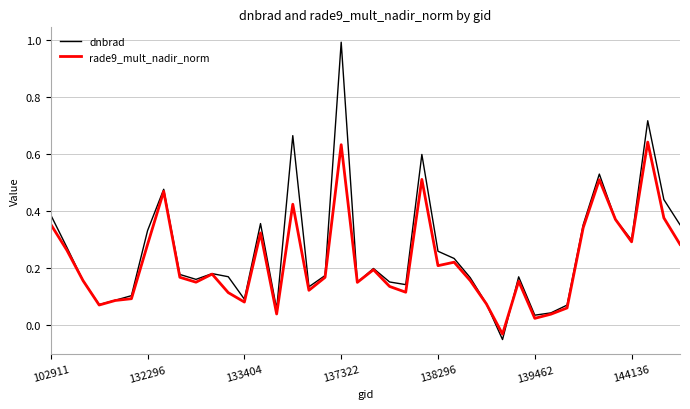

Which series has the widest spread of values?

dnbrad